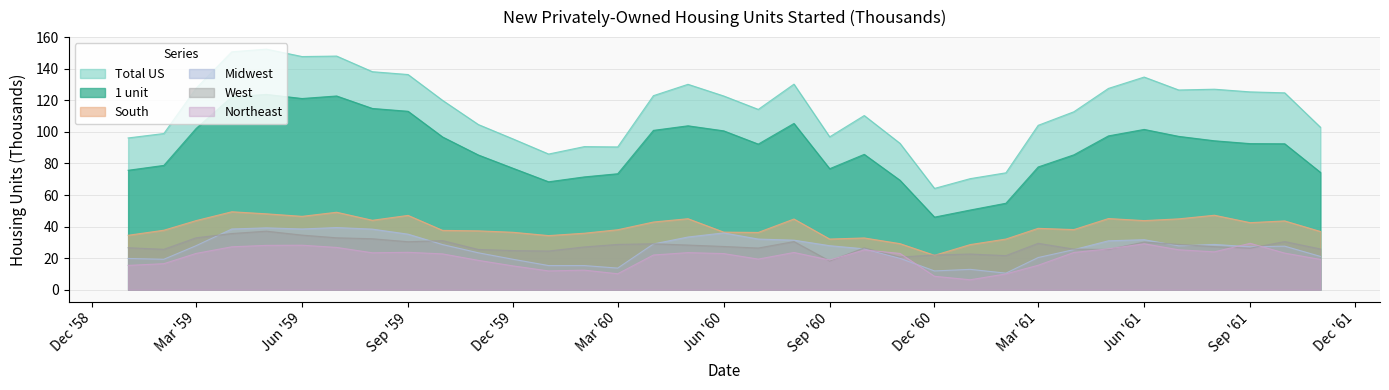

At 1959-10, list the series in order from smallest to largest.

Northeast, Midwest, West, South, 1 unit, Total US